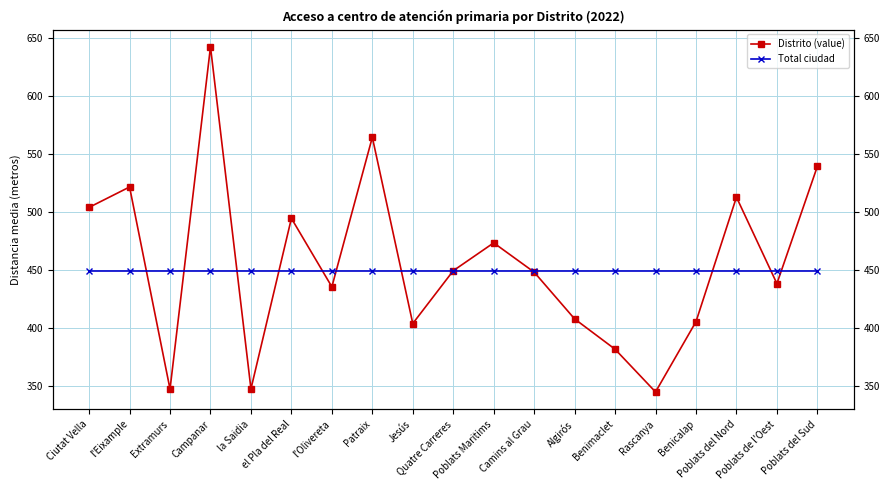

What are all the series names shown in the legend?

Distrito (value), Total ciudad